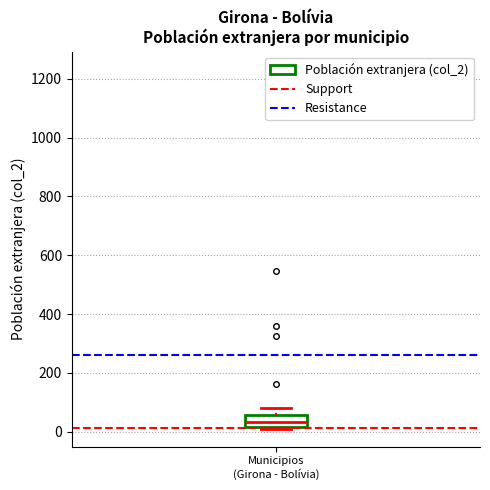

Transcribe this box plot: give where the median line is, the range the box spans, and where the two whiskers end, as read against the y-axis. The values are not printed on the chart, so give them approximately, as read against the axis.

median 40, box 20 to 60, whiskers 20 to 80